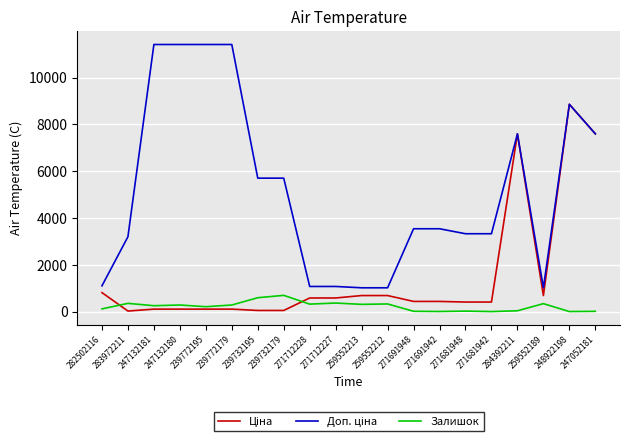

What is the greatest value displayed?

11410.0